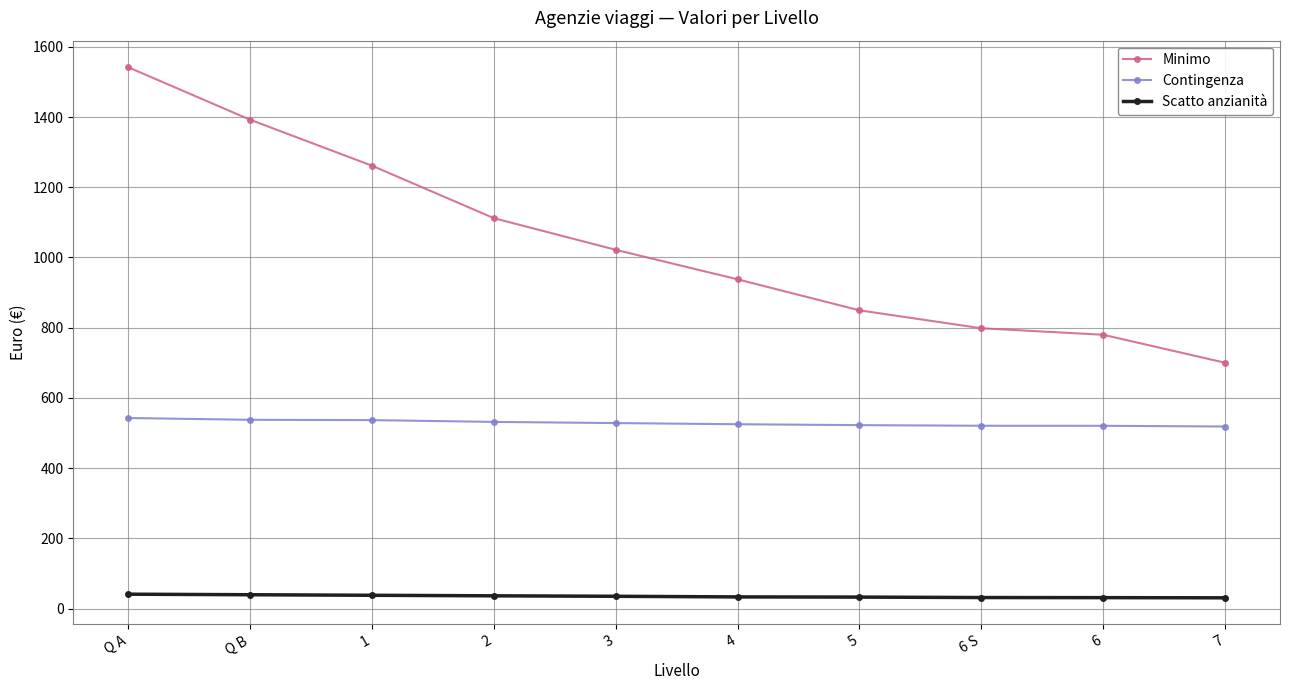

True or false: Scatto anzianità and Minimo cross at least once.

False